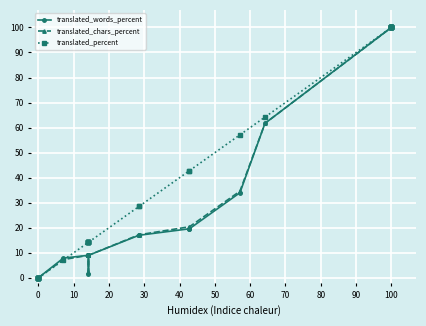

What is the greatest value displayed?

100.0